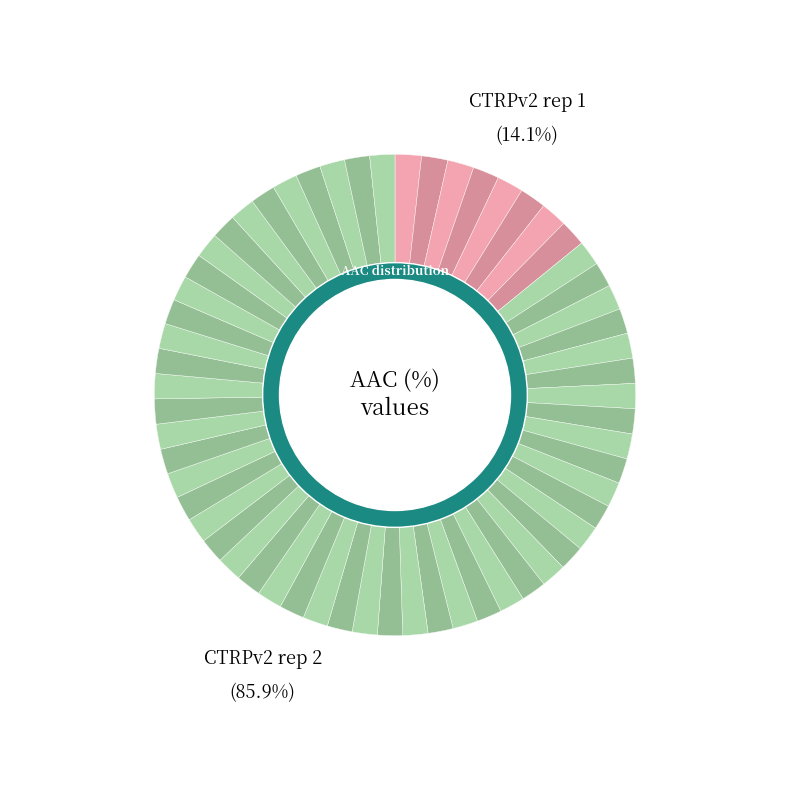

The CTRPv2 rep 1 slice represents 1% of the pie. True or false?

False